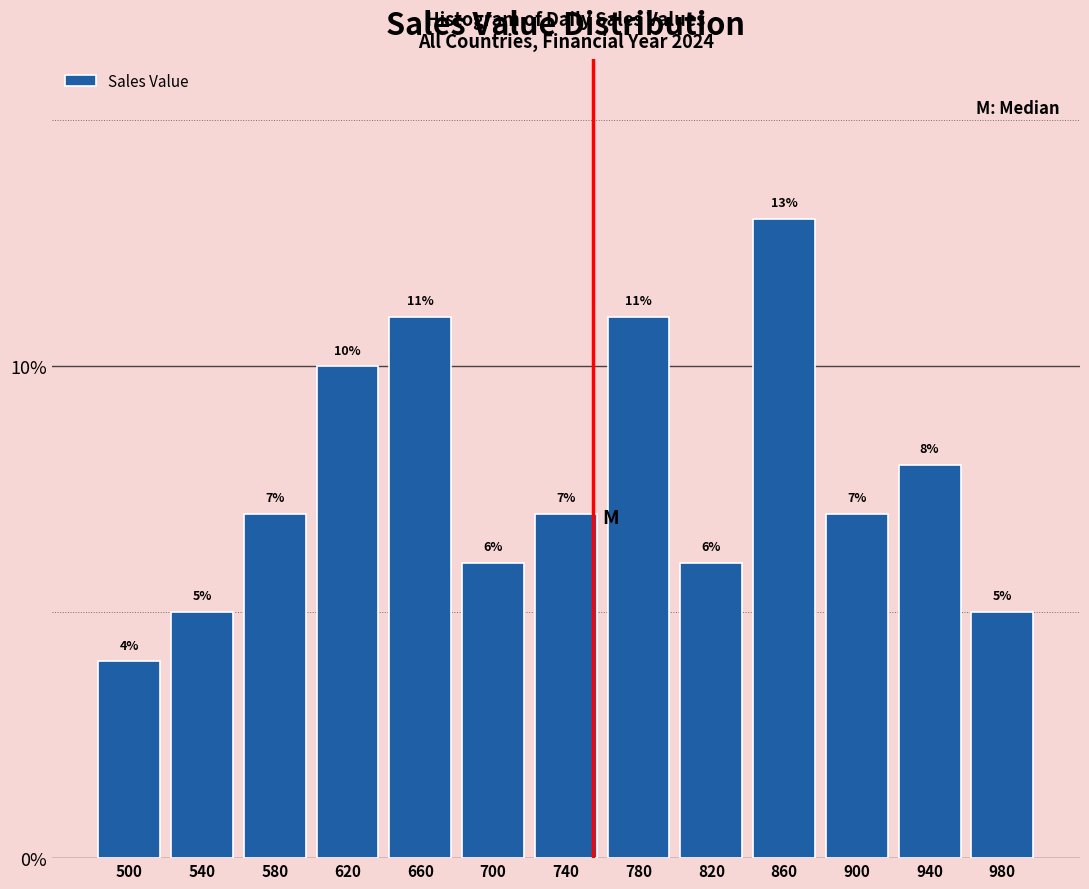

Reading left to right, transcribe this chart: for each bar, give the range it covers on the x-axis and its height.

480 to 520: 4
520 to 560: 5
560 to 600: 7
600 to 640: 10
640 to 680: 11
680 to 720: 6
720 to 760: 7
760 to 800: 11
800 to 840: 6
840 to 880: 13
880 to 920: 7
920 to 960: 8
960 to 1000: 5